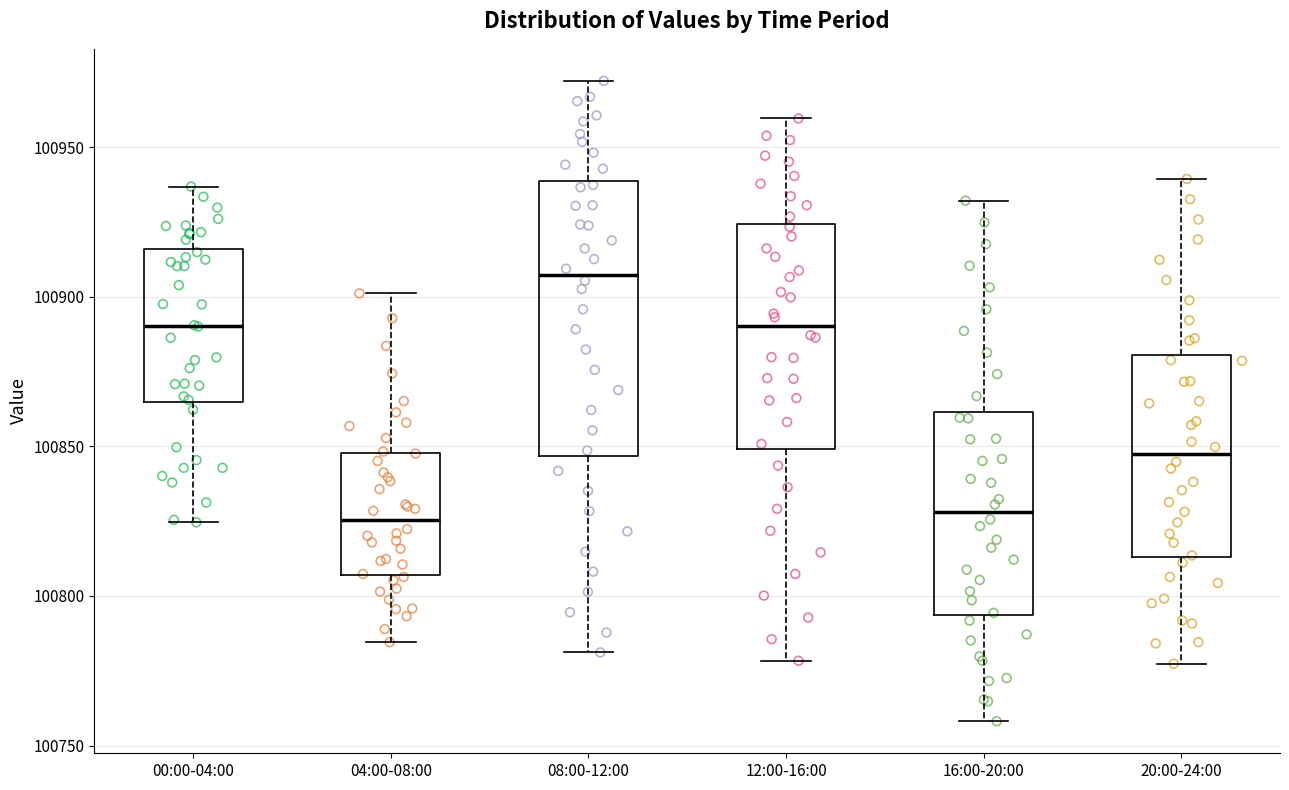

Which box has the highest median line?

08:00-12:00